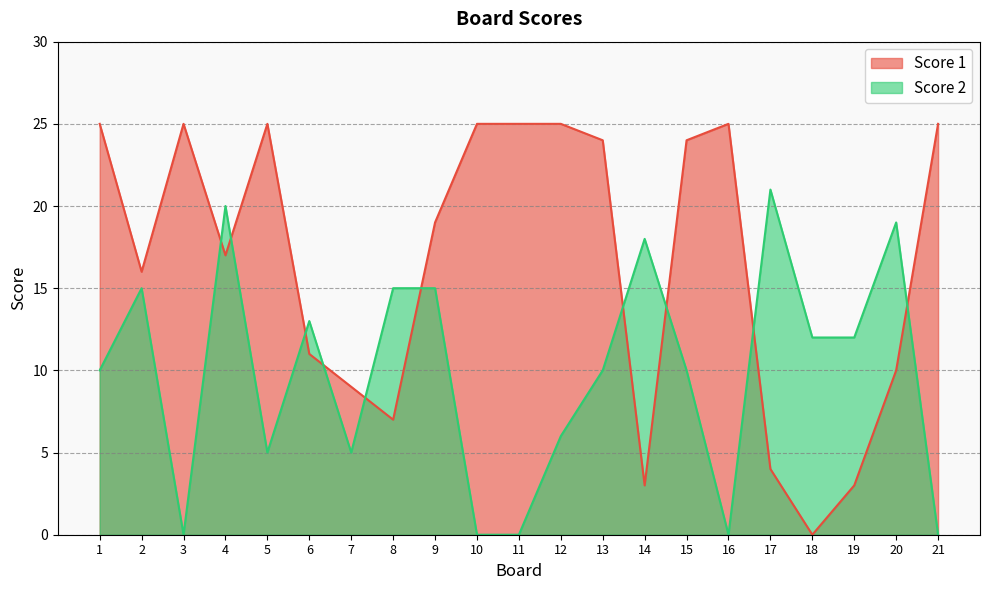

Does the chart have visible grid lines?

Yes